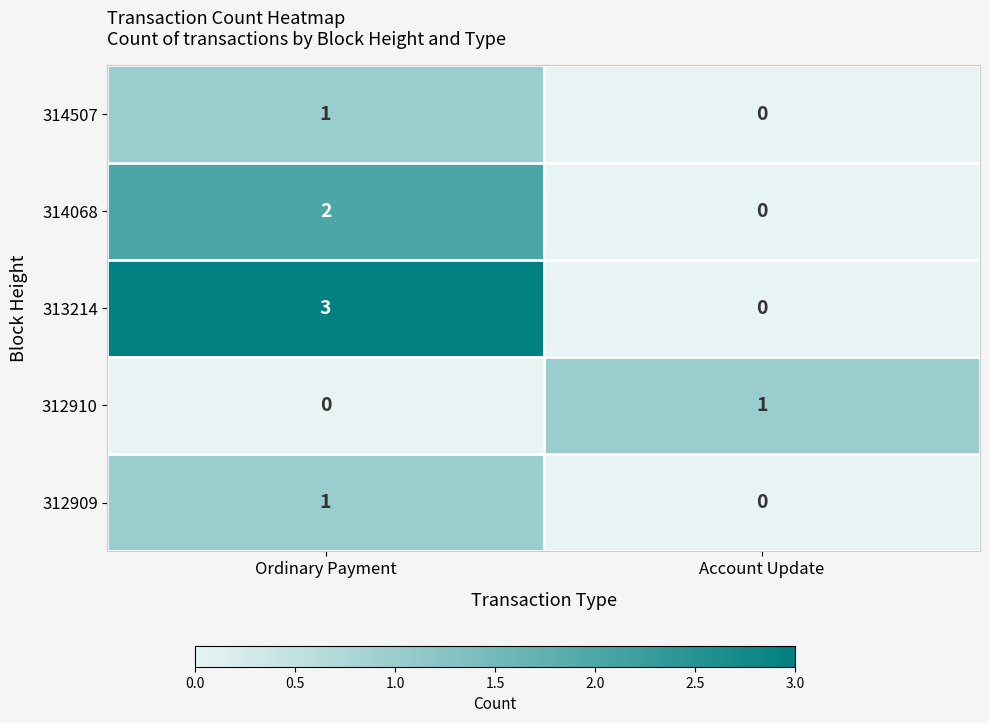

What is the difference between the maximum and minimum values in the 313214 series?

3